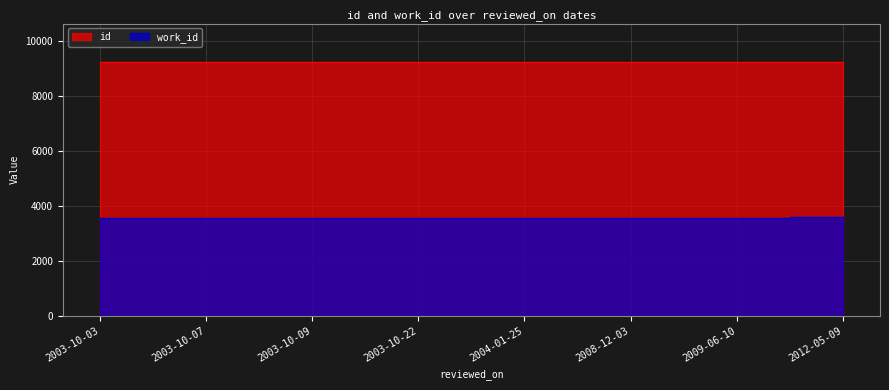

Which label corresponds to the largest value in the chart?

2012-05-09